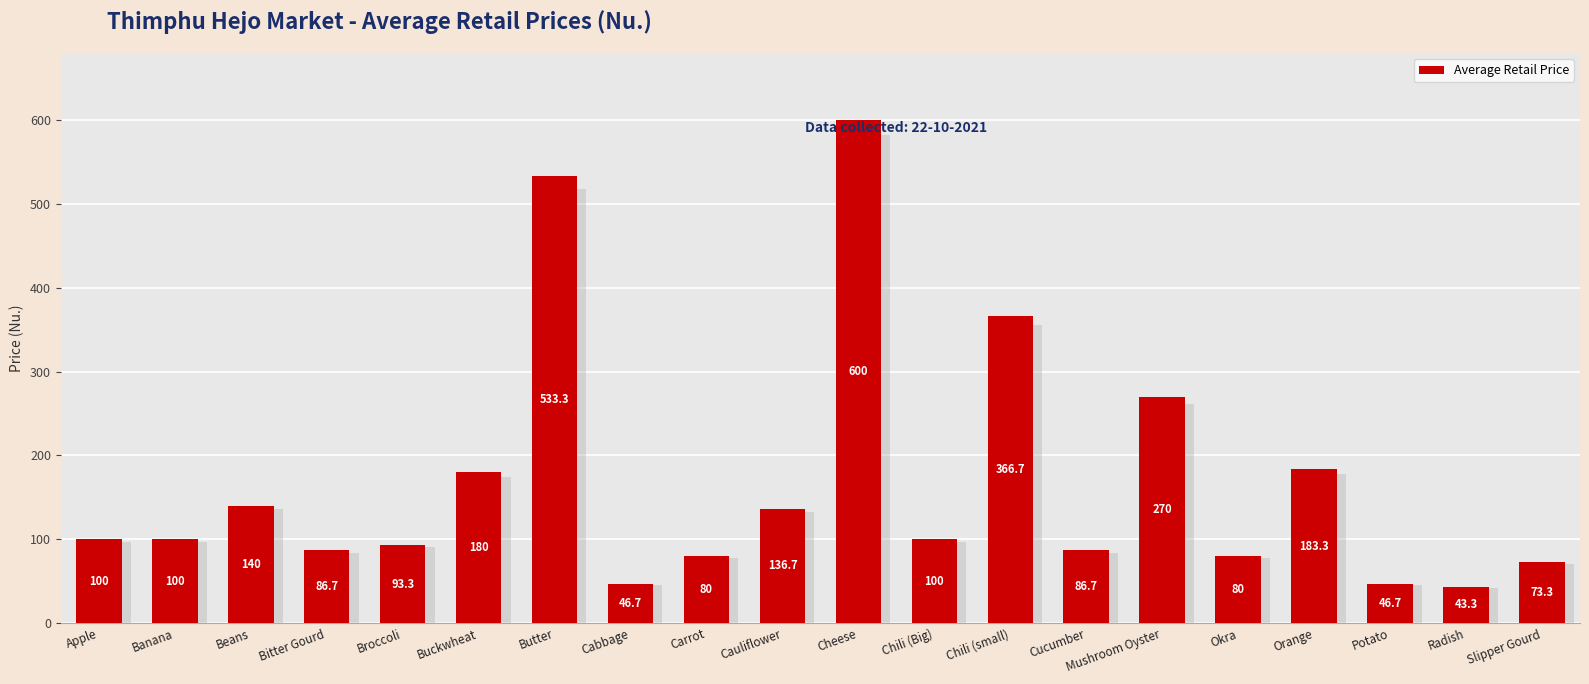

What is the value of the 10th bar from the left?

136.7